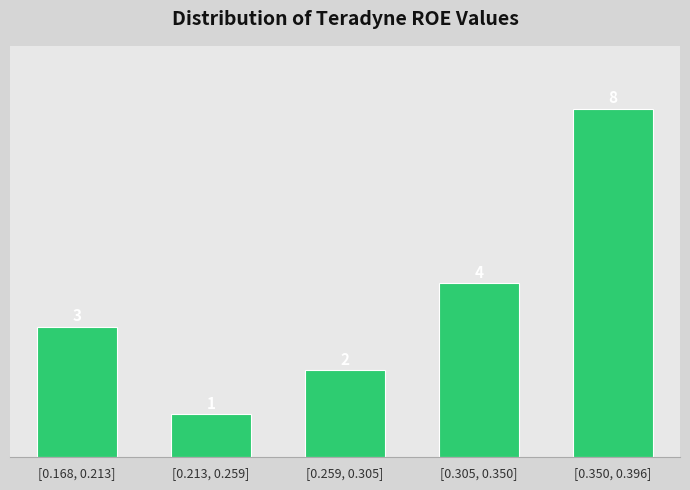

Reading left to right, what are all the values shown in this chart?

[0.168, 0.213]=3	[0.213, 0.259]=1	[0.259, 0.305]=2	[0.305, 0.350]=4	[0.350, 0.396]=8